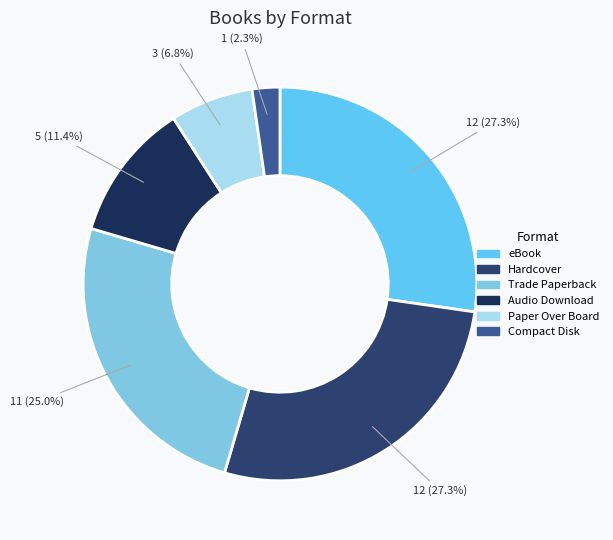

Which category has the biggest portion of the pie?

eBook